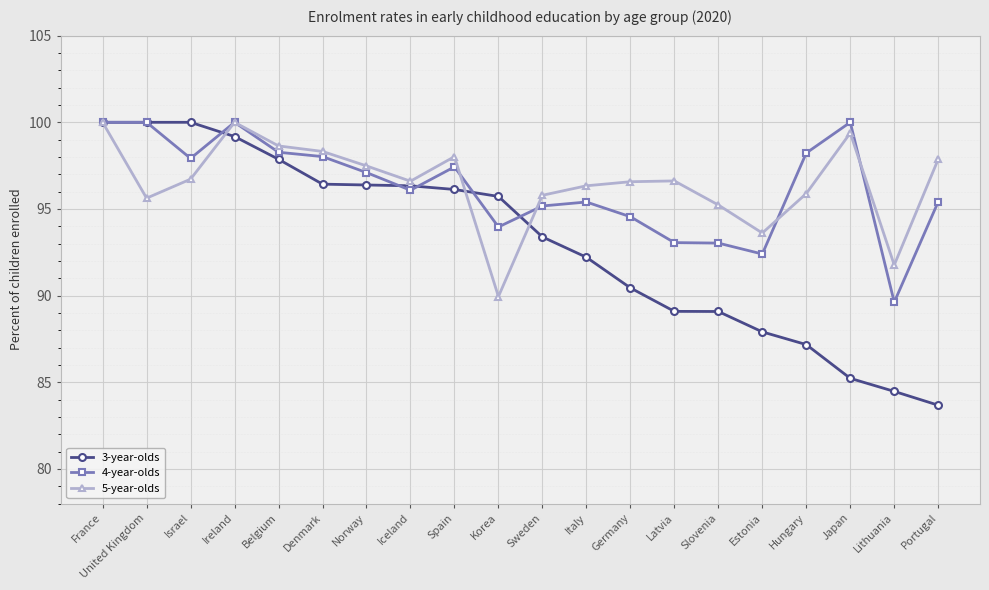

What value does the 4-year-olds series have at Italy?

95.4